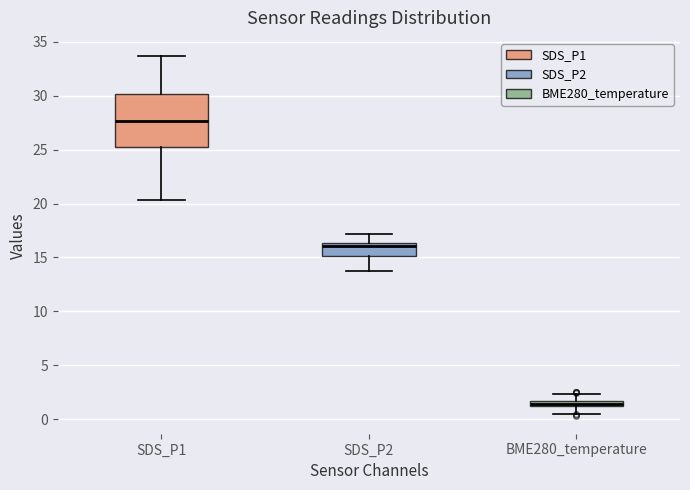

Which box's median line is the lowest?

BME280_temperature